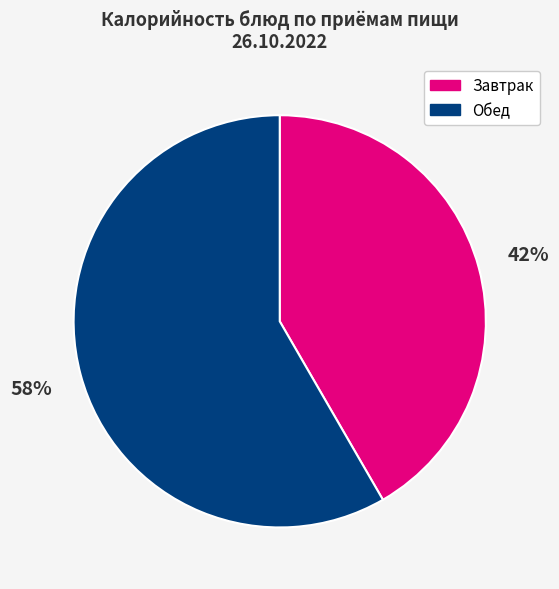

What is the largest slice in the pie chart?

Обед